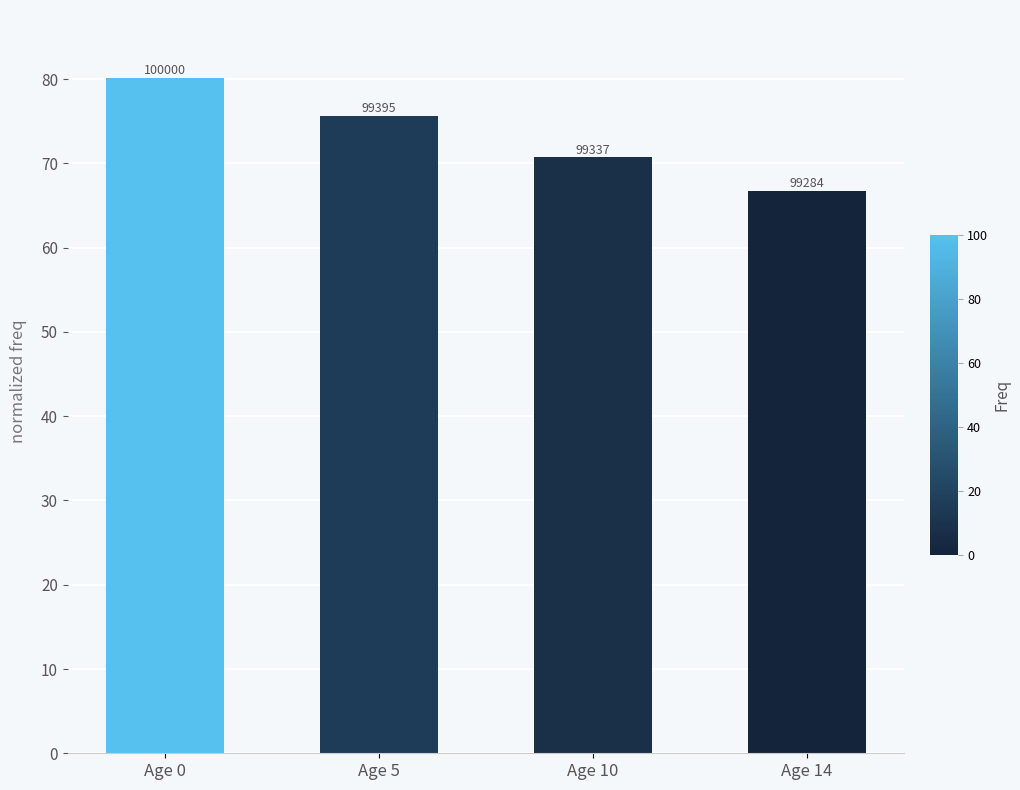

Reading left to right, extract all data points from this chart.

Age 0=80.2	Age 5=75.7	Age 10=70.7	Age 14=66.7